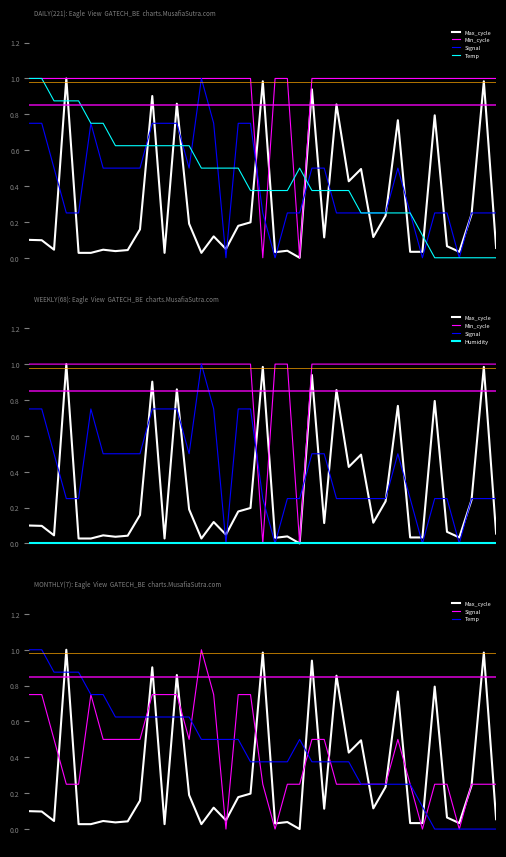

True or false: Max_cycle has a value of 0.0 at 25.

True